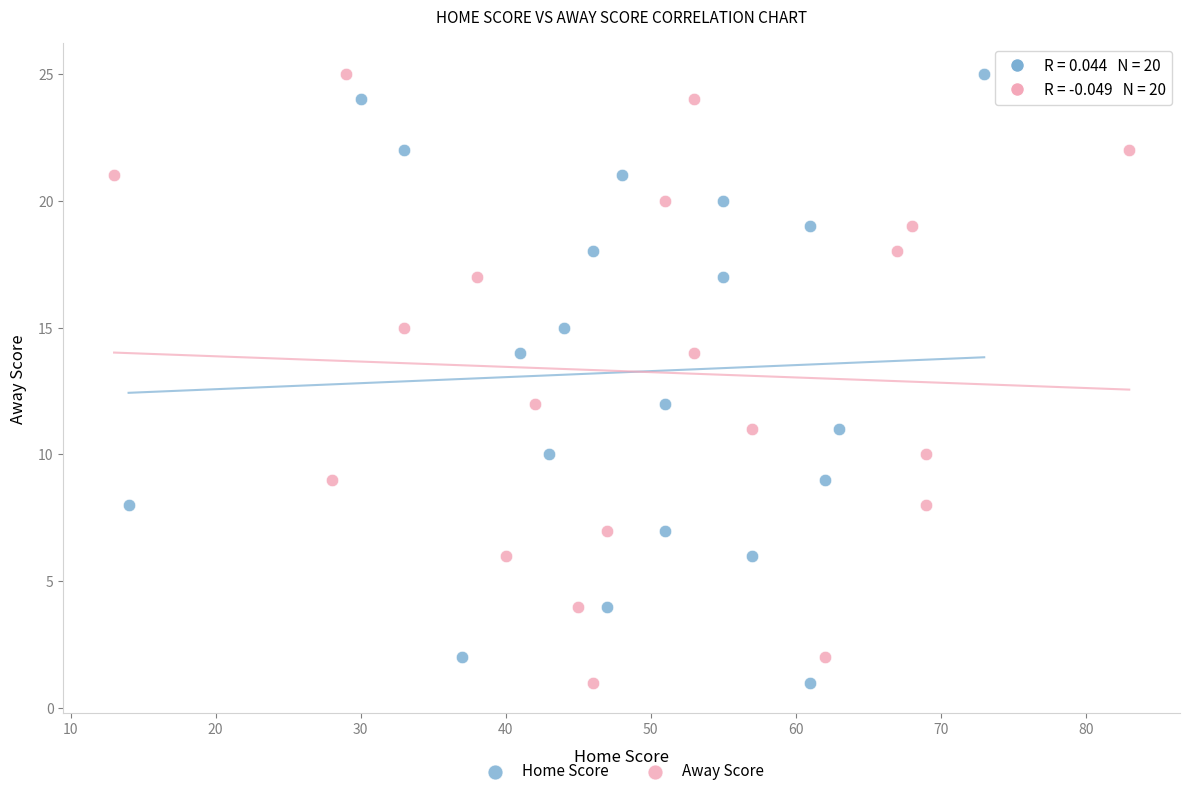

What are all the series names shown in the legend?

Home Score, Away Score